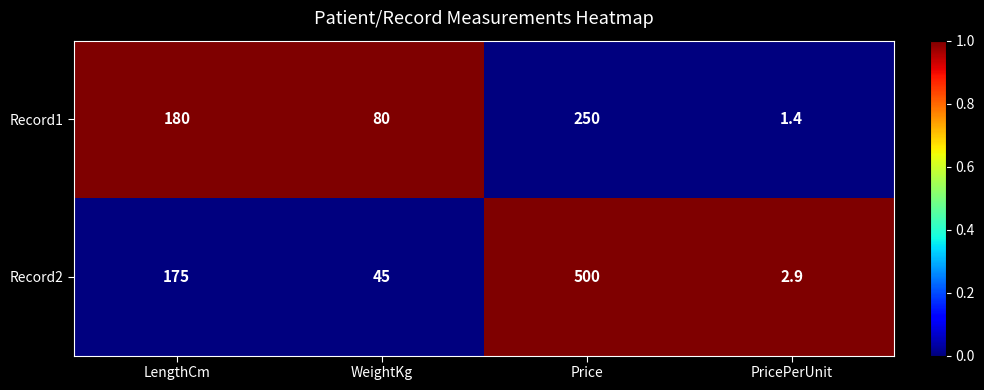

List the series in order of their peak value, highest first.

Record2, Record1